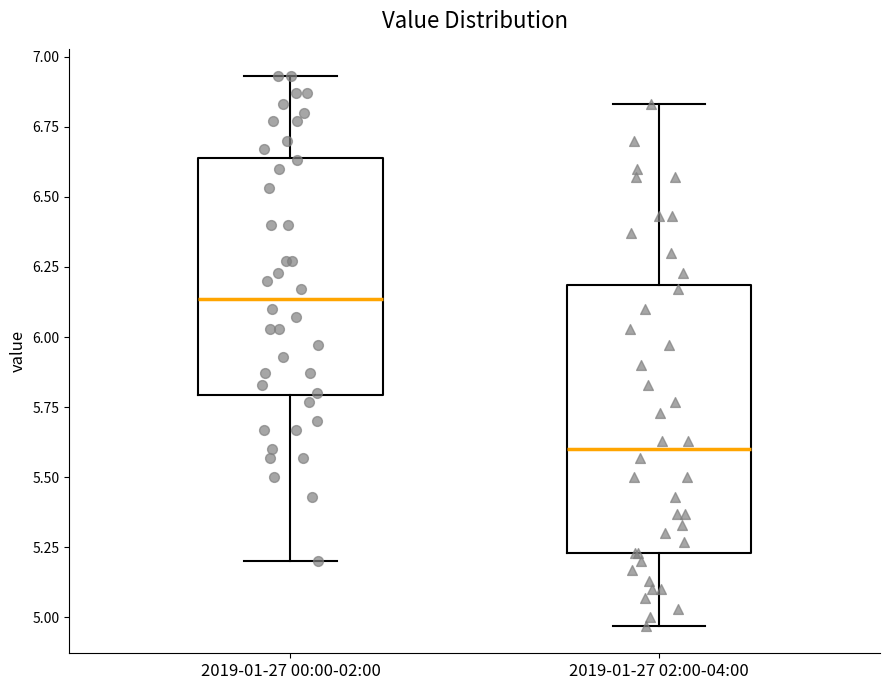

Reading left to right, read every box against the y-axis: the position of its median line, the range the box covers, and the ends of its whiskers. The values are not printed on the chart, so give them approximately, as read against the axis.

2019-01-27 00:00-02:00: median 6.15, box 5.80 to 6.65, whiskers 5.20 to 6.95
2019-01-27 02:00-04:00: median 5.60, box 5.25 to 6.20, whiskers 4.95 to 6.85